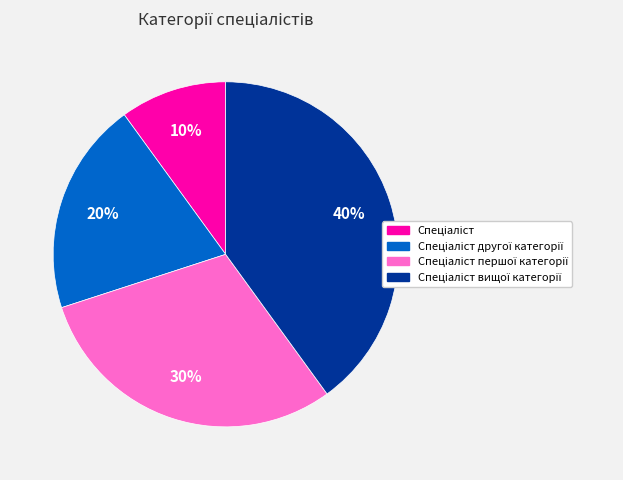

How many segments does this pie chart have?

4